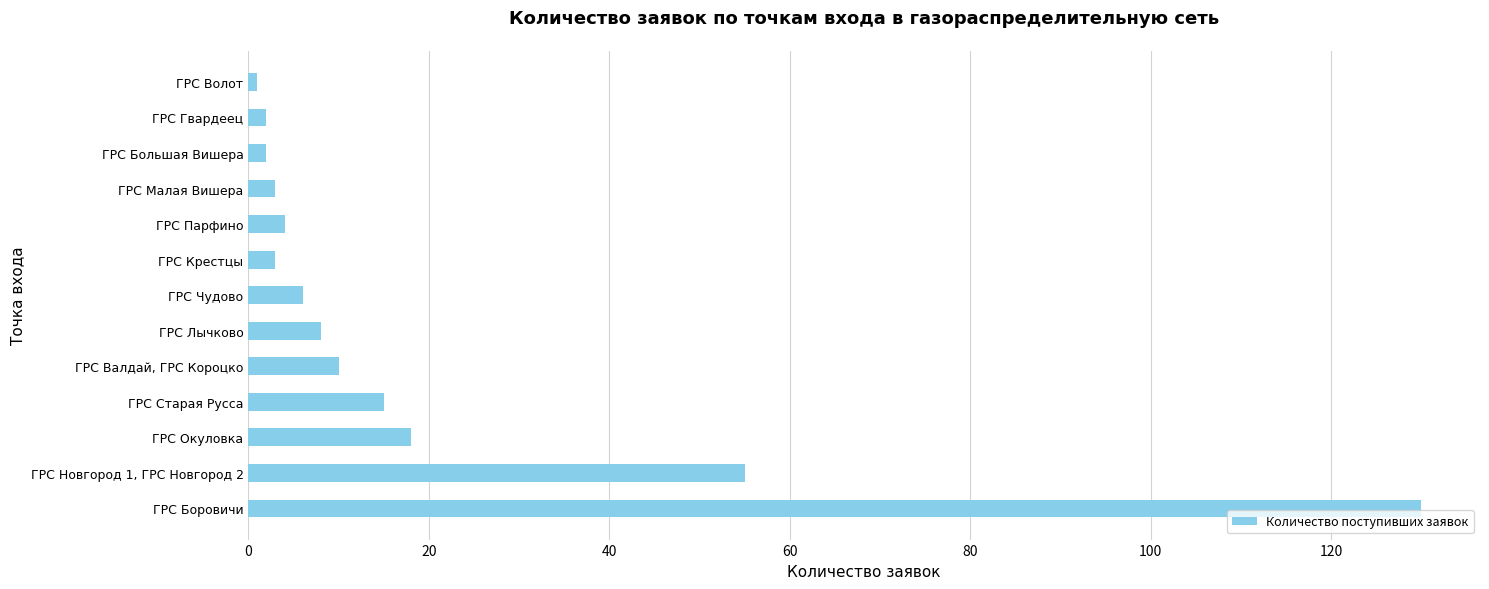

What is the difference between the second highest and second lowest values?

53